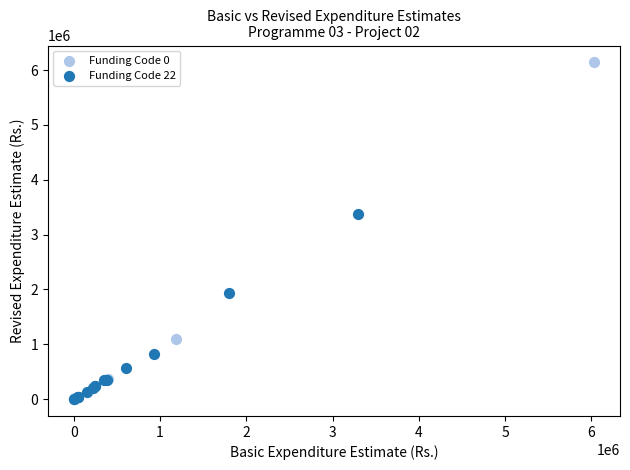

Which series has the largest Y range (max minus min)?

Funding Code 0